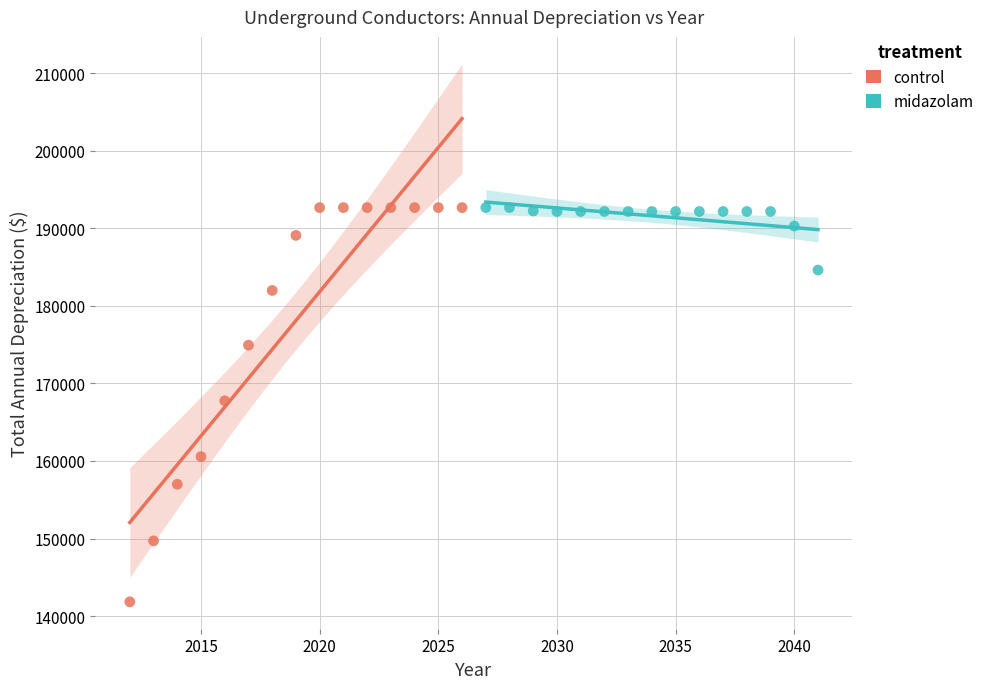

Which series reaches the minimum Y coordinate?

control